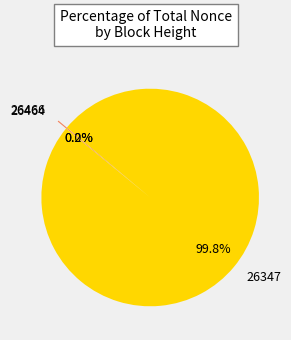

What is the change in value from 26466 to 26347?

+569